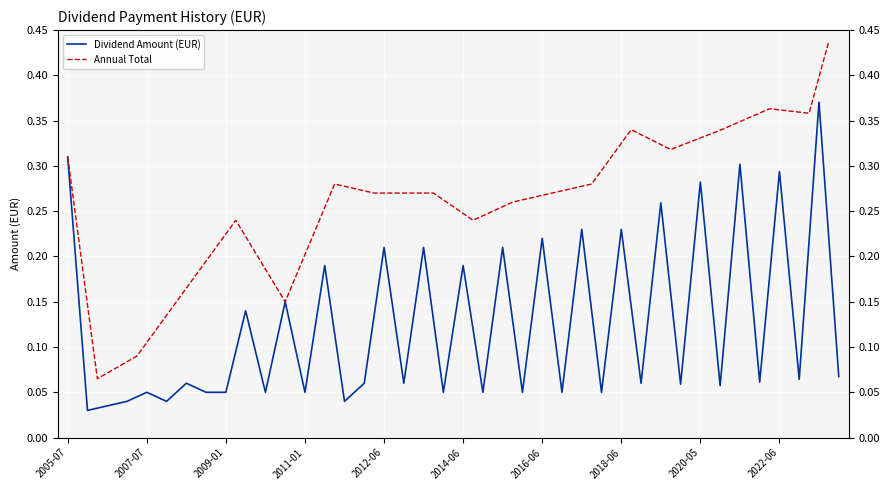

What is the sum of all values?

5.0